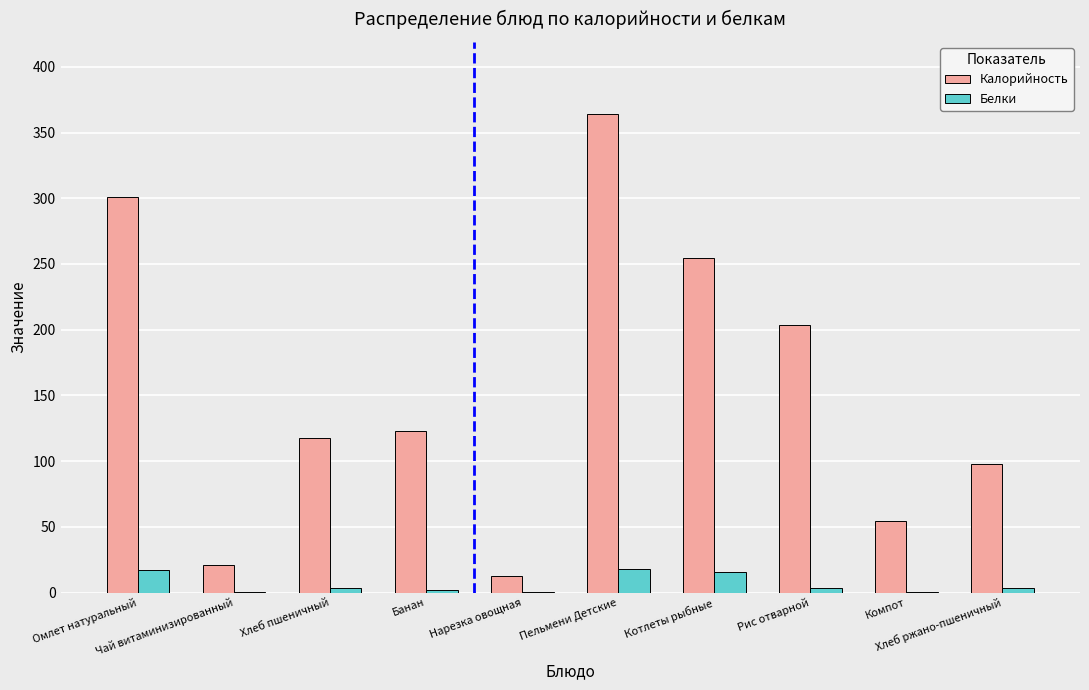

What is the greatest value displayed?

364.3